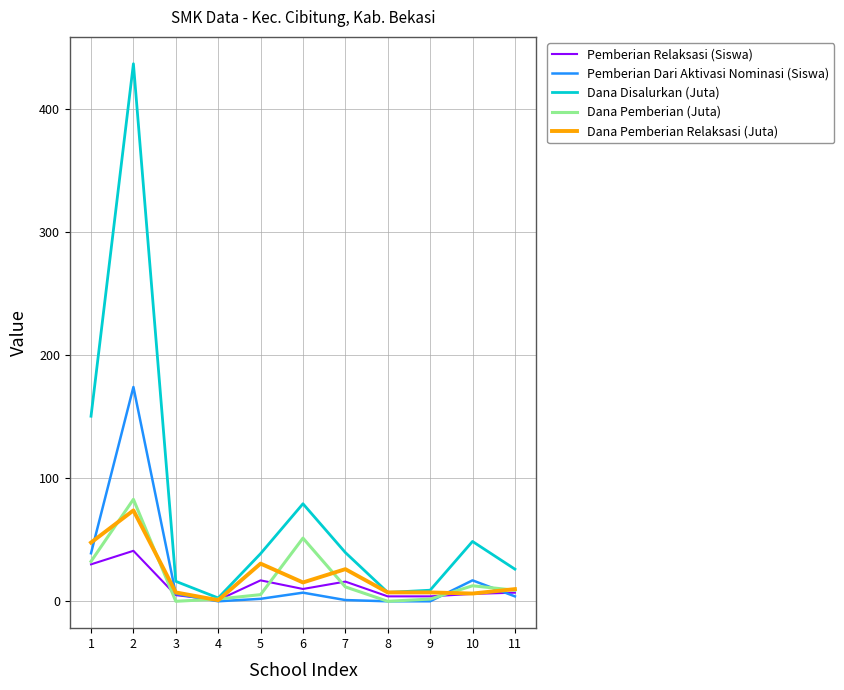

The Dana Pemberian (Juta) series shows 0.0 at 3. True or false?

True